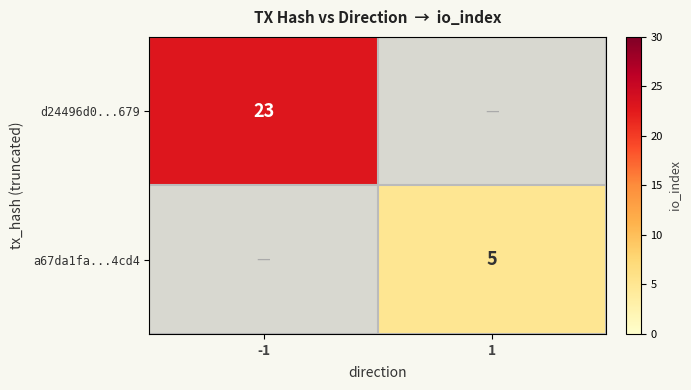

The value of d24496d0...679 at -1 is 10. True or false?

False